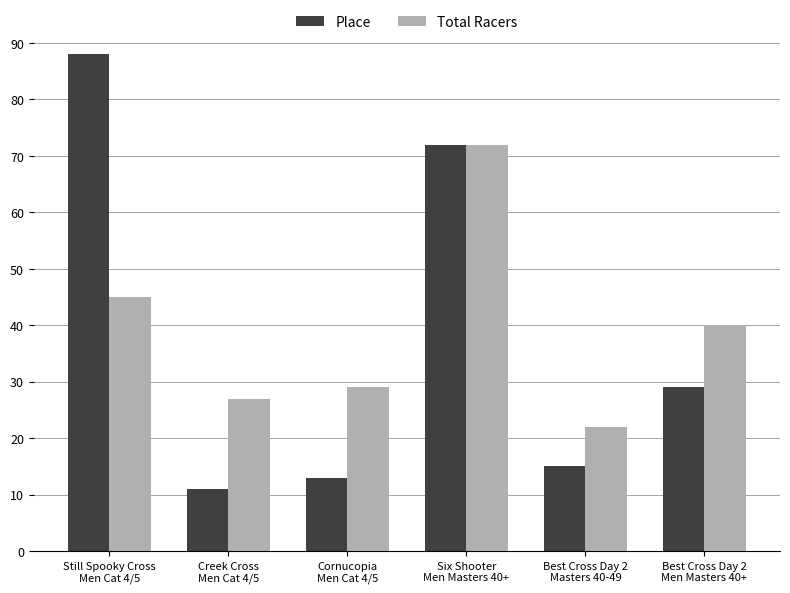

What is the difference between the highest and lowest values at Best Cross Day 2
Masters 40-49?

7